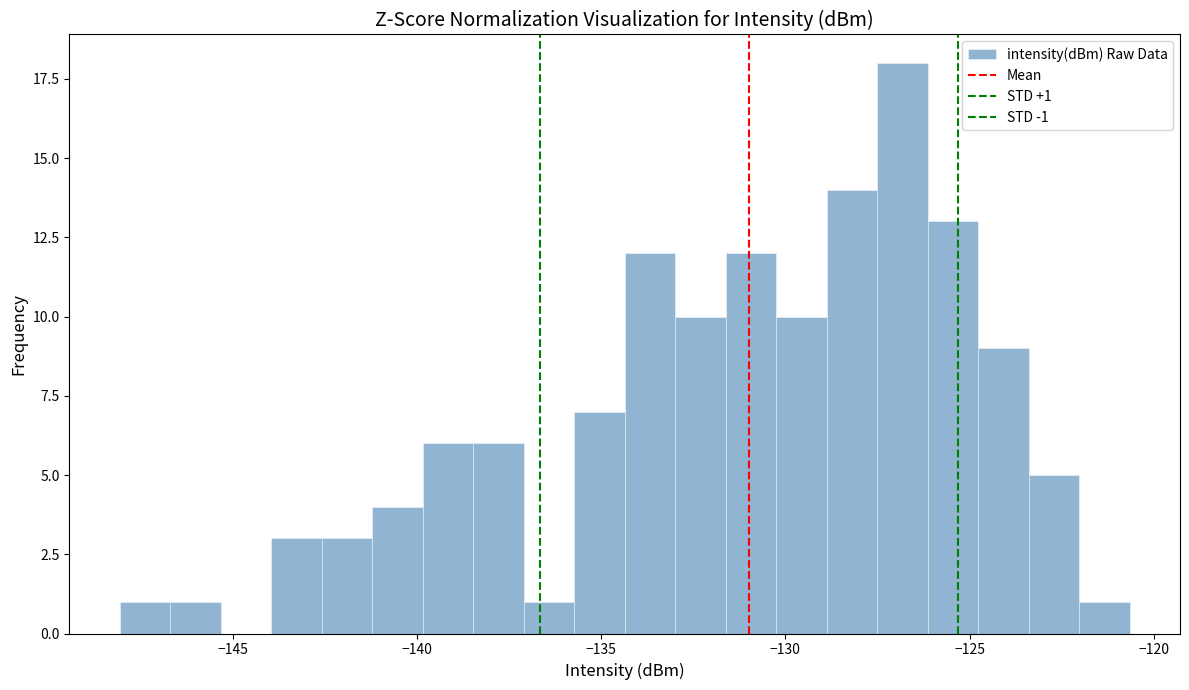

Around what value on the x-axis is the tallest bar? Give the approximate position of its centre, as read against the axis.

-127.0